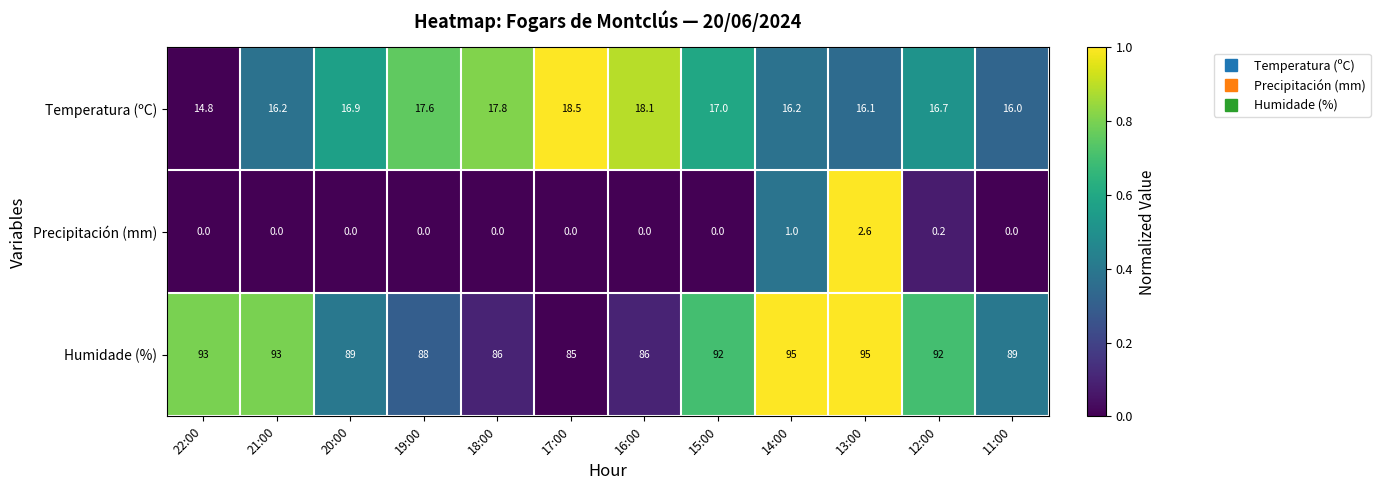

Count the number of categories in the chart.

12